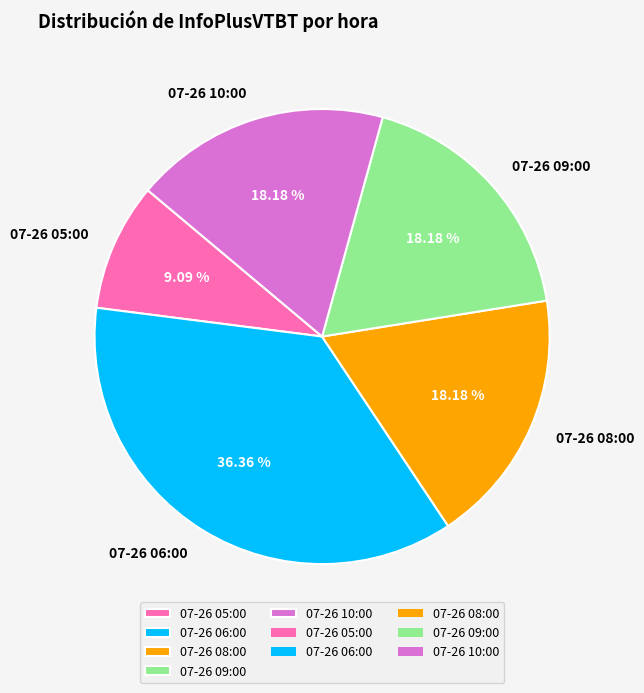

To the nearest percent, what is the combined percentage of 07-26 10:00 and 07-26 06:00?

55%